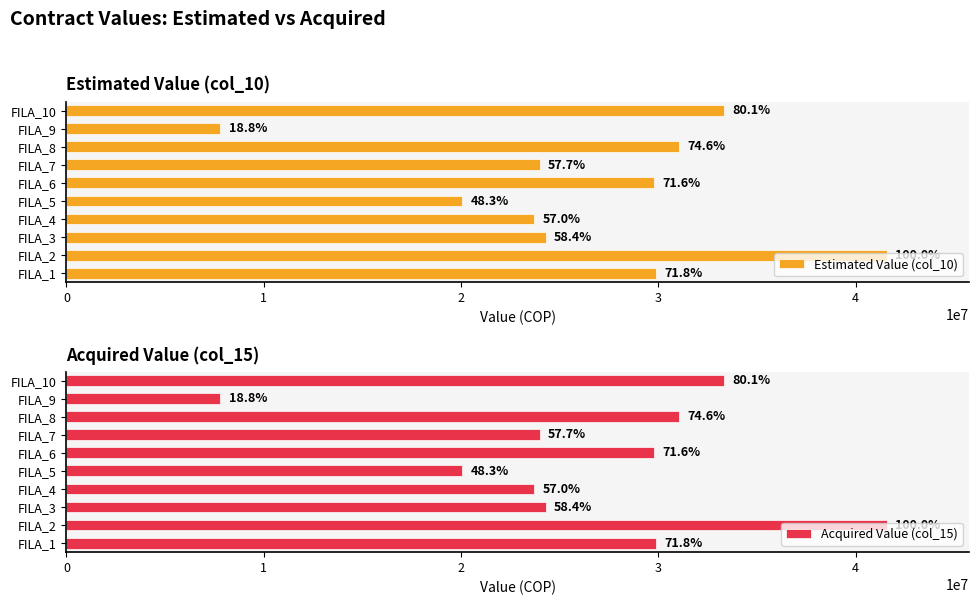

Reading left to right, transcribe all the data shown in this chart.

Estimated Value (col_10): 29887000	41600000	24294024	23711000	20076000	29790000	24000000	31048920	7800000	33329500
Acquired Value (col_15): 29887000	41600000	24294024	23711000	20076000	29790000	24000000	31048920	7800000	33329500